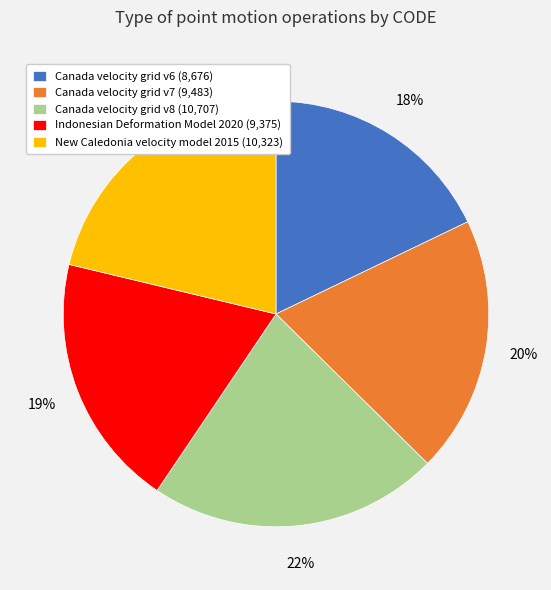

Between Canada velocity grid v7 and New Caledonia velocity model 2015, which is larger?

New Caledonia velocity model 2015